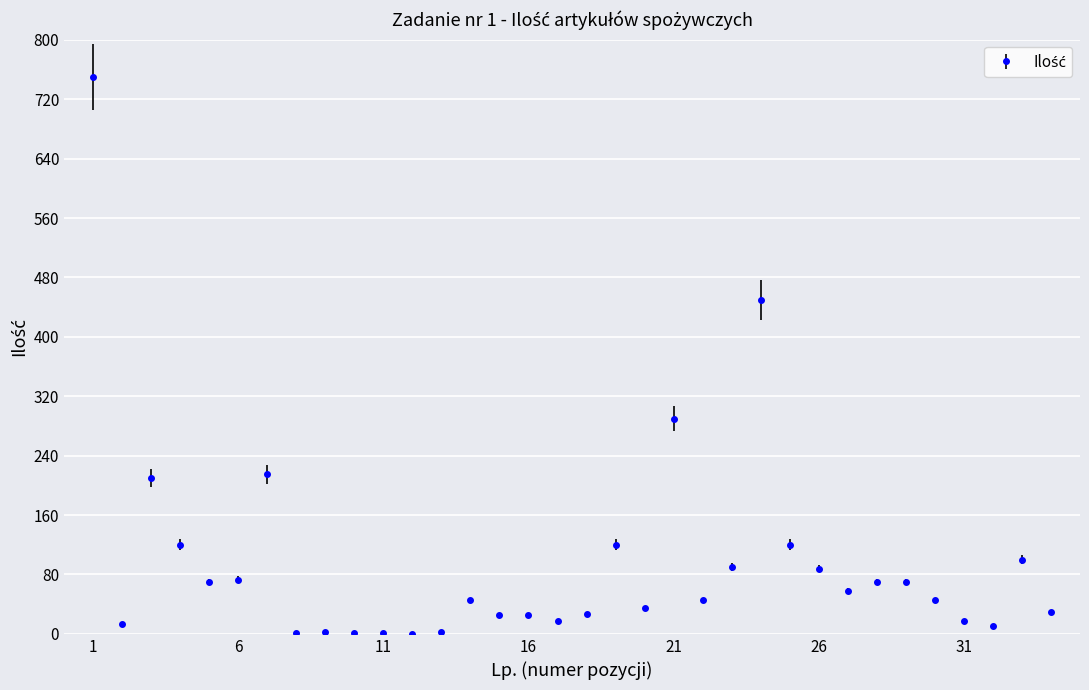

What is the maximum value shown in the chart?

750.0